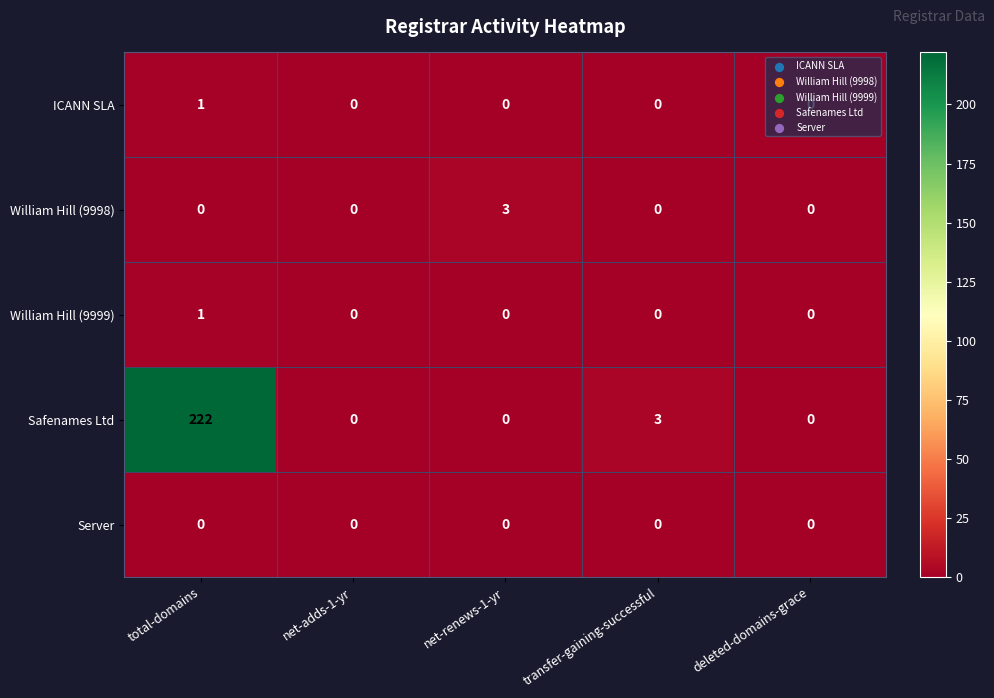

What is the difference between the second highest and second lowest values in the Safenames Ltd series?

3